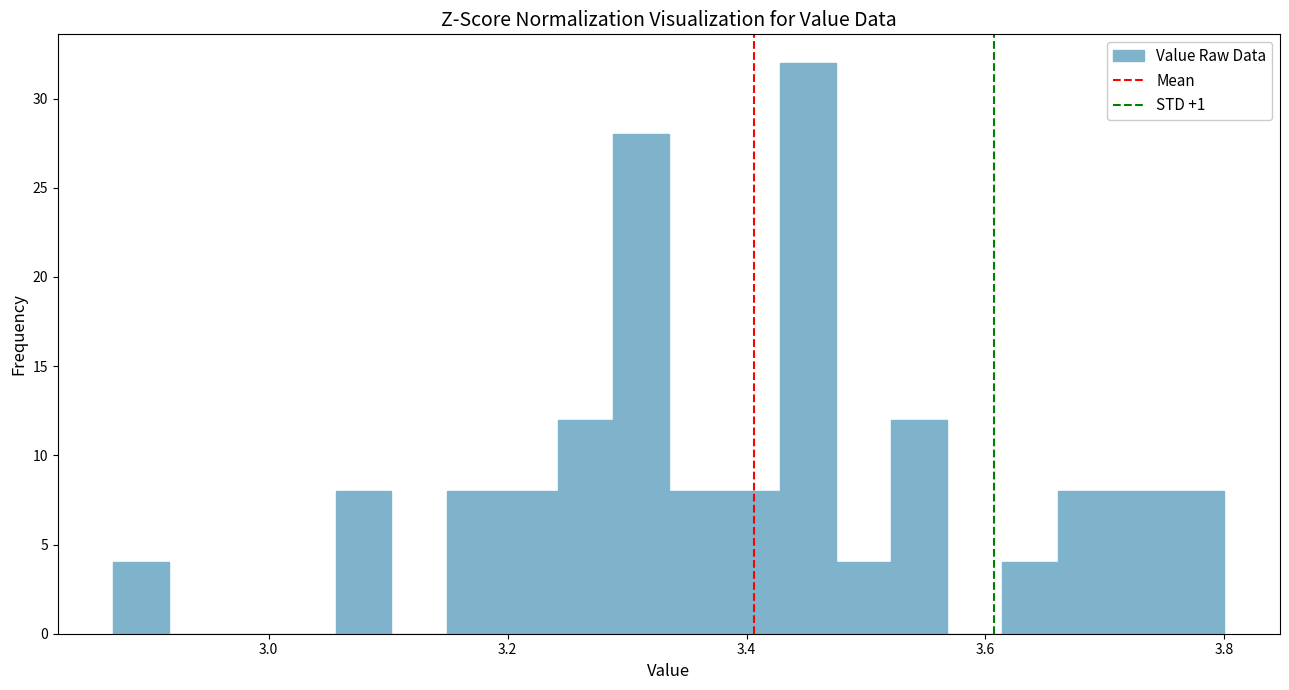

Around what value on the x-axis is the tallest bar? Give the approximate position of its centre, as read against the axis.

3.46